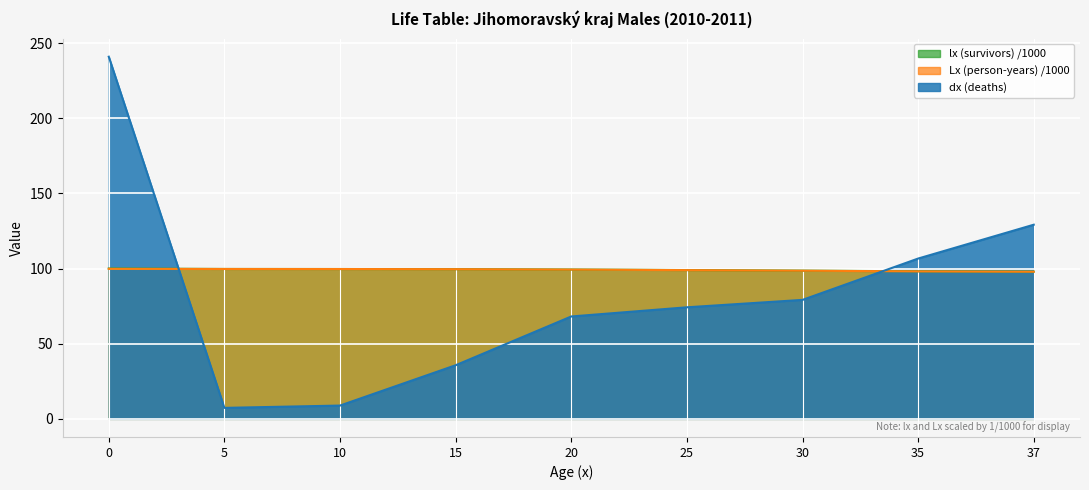

How many data points in Lx (person-years) are less than 99?

4